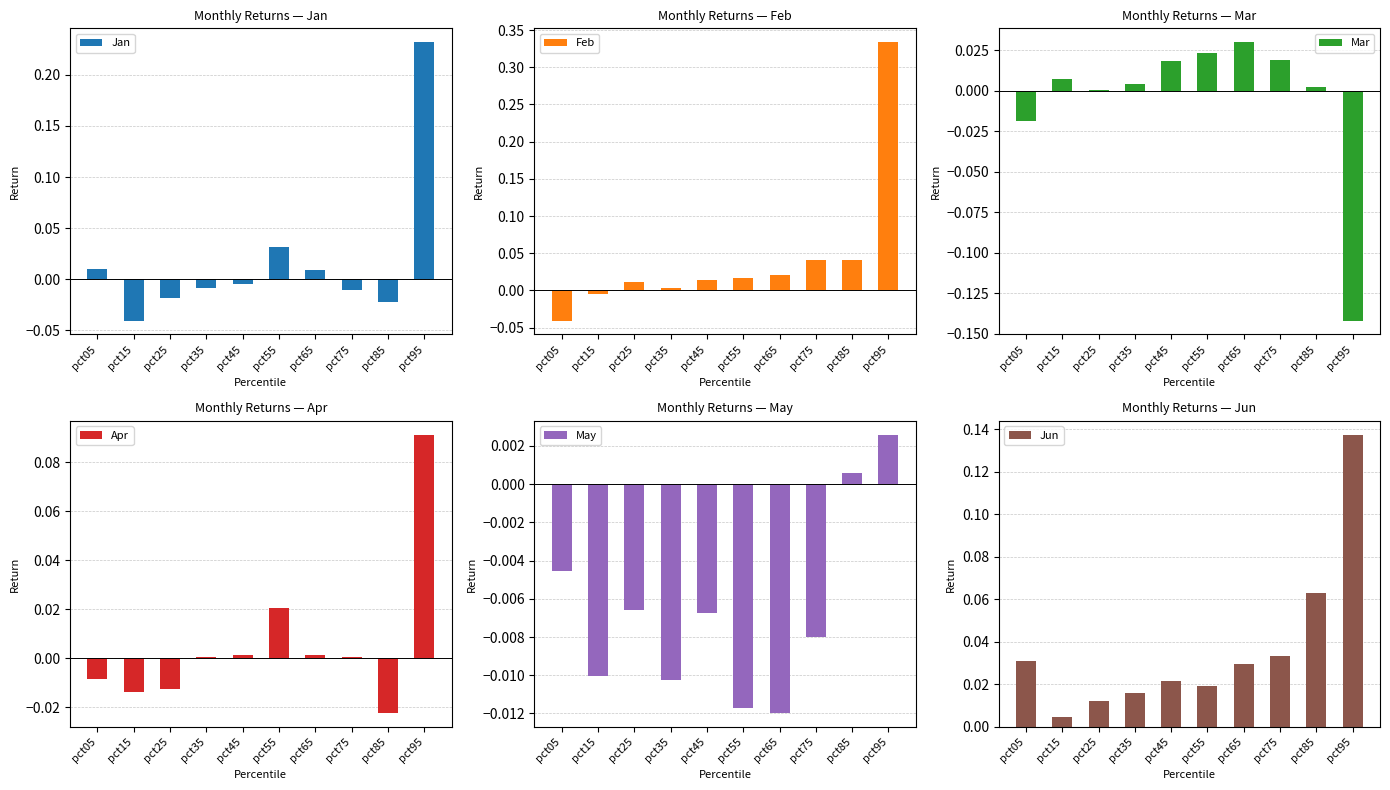

At which label does Jun reach its minimum?

pct15